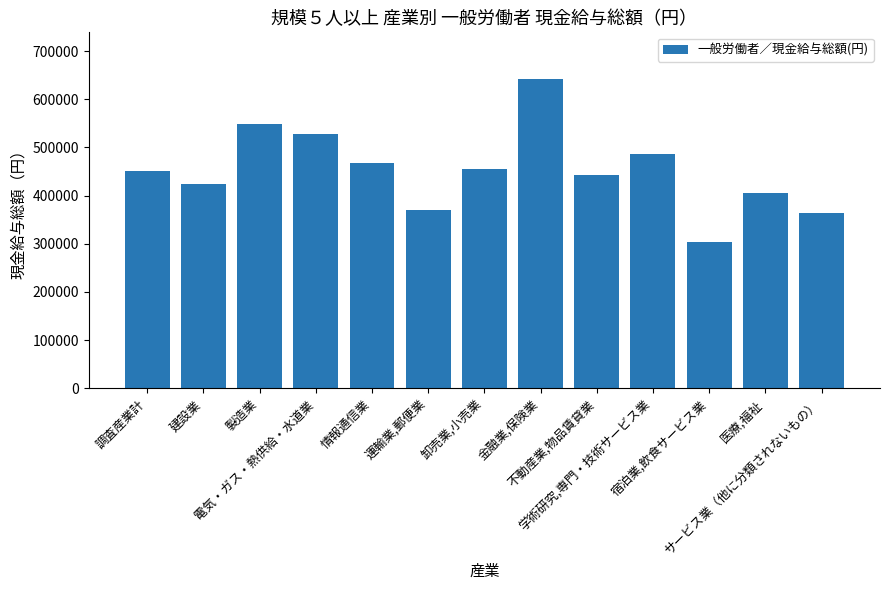

What is the difference between the values at 医療,福祉 and 卸売業,小売業?

51533